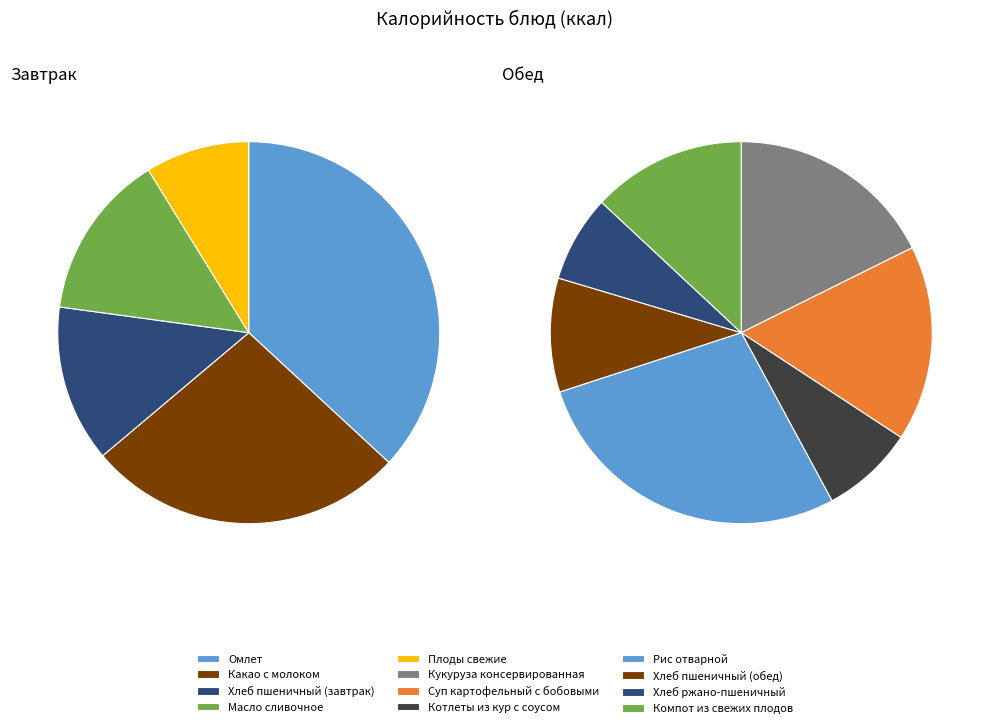

Is there any slice that represents more than half of the pie?

No